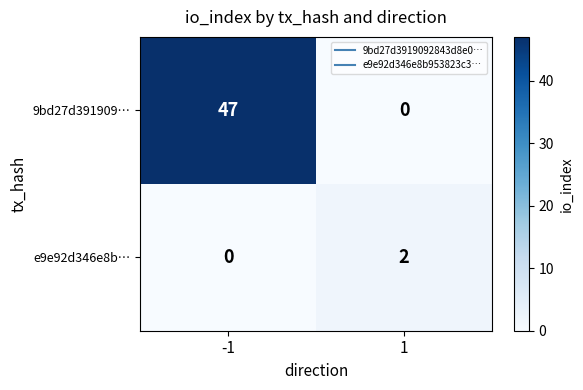

Read the 9bd27d391909… value at -1, to the nearest 10.

50